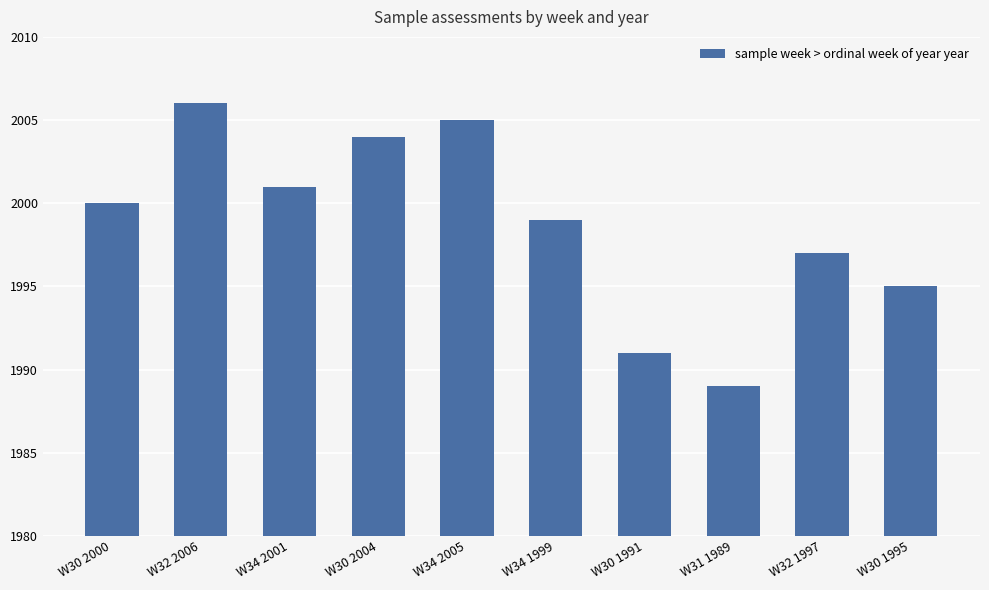

What value does the data have at W30 1991, to the nearest 5?

1990